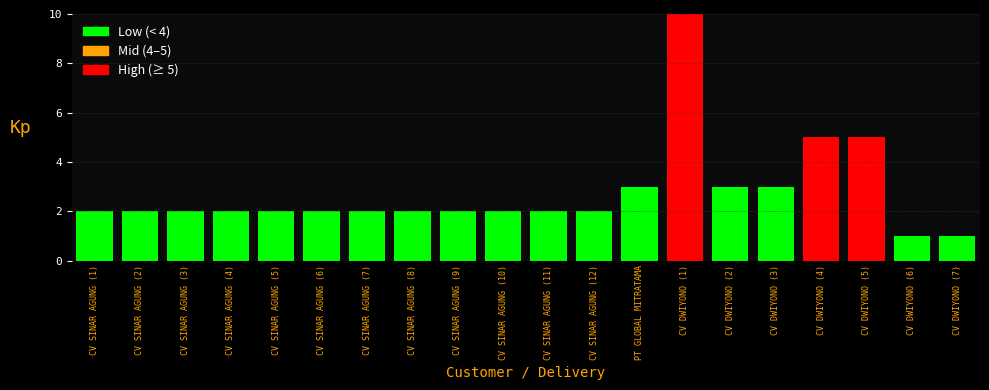

True or false: the data shows 4 at CV SINAR AGUNG (11).

False